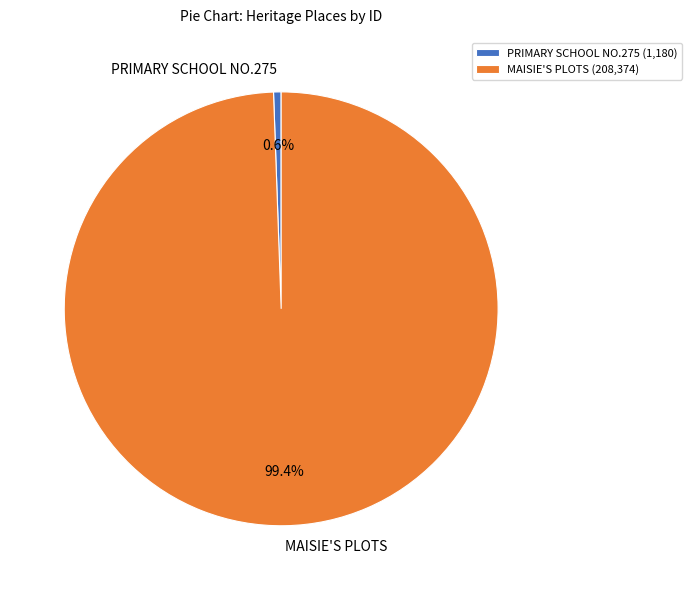

Which slice is the smallest?

PRIMARY SCHOOL NO.275